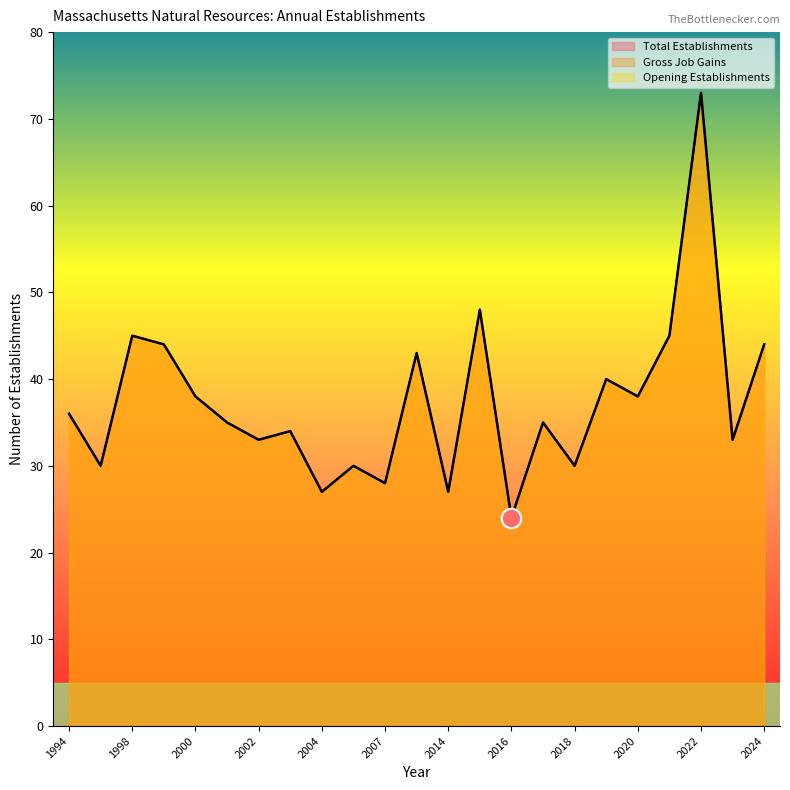

Rank the series at 1995 from highest to lowest value.

Total Establishments, Gross Job Gains, Opening Establishments